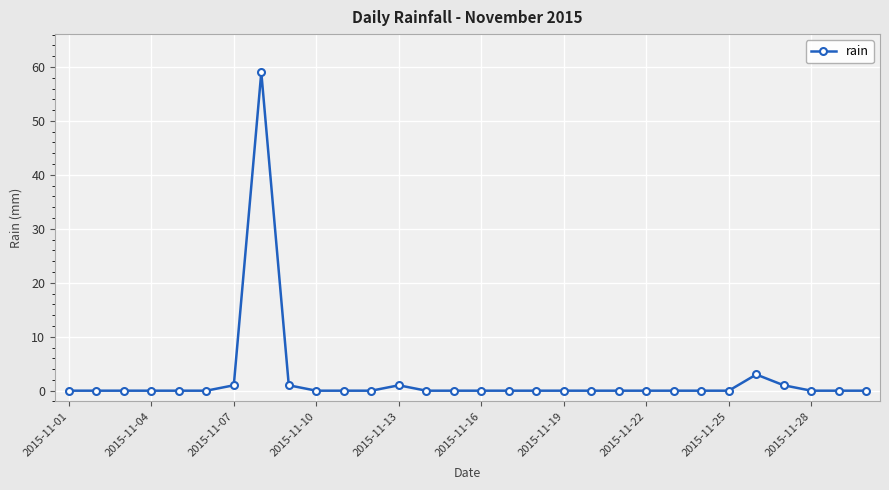

What is the greatest value displayed?

59